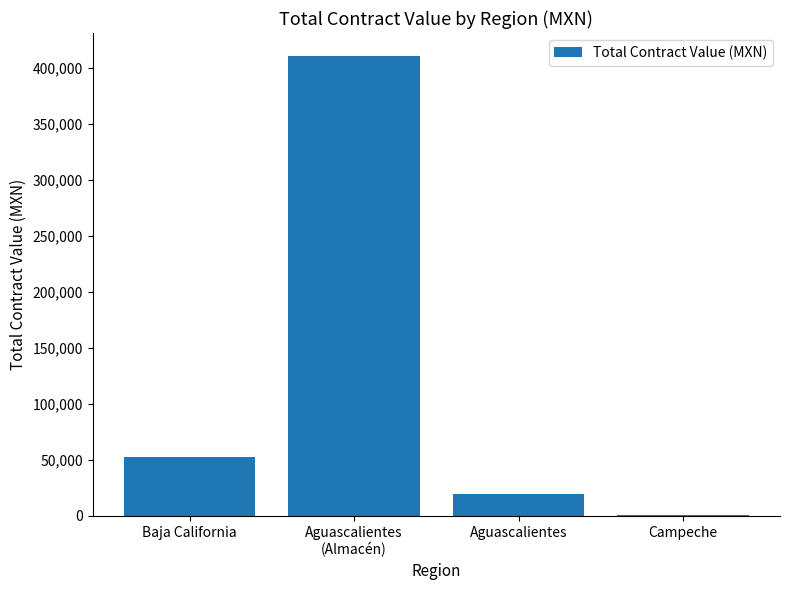

Between Campeche and Aguascalientes, which is larger?

Aguascalientes